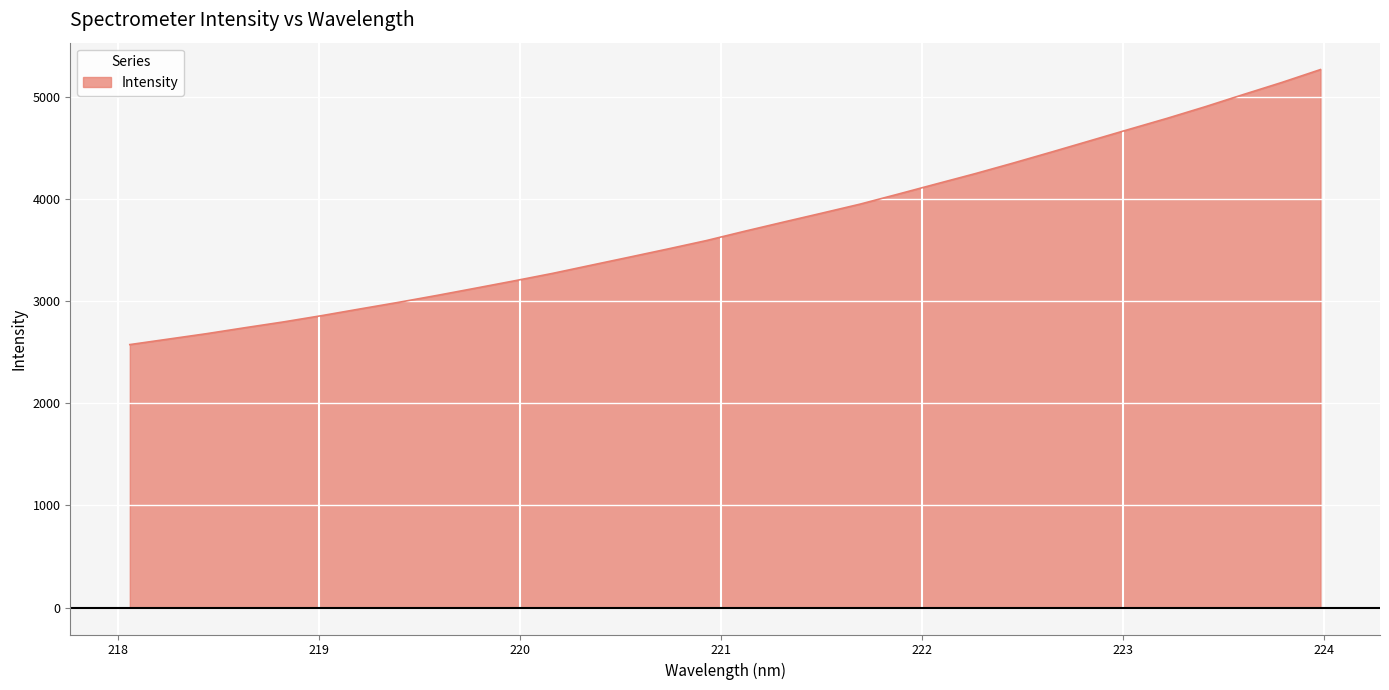

What is the greatest value displayed?

5268.3